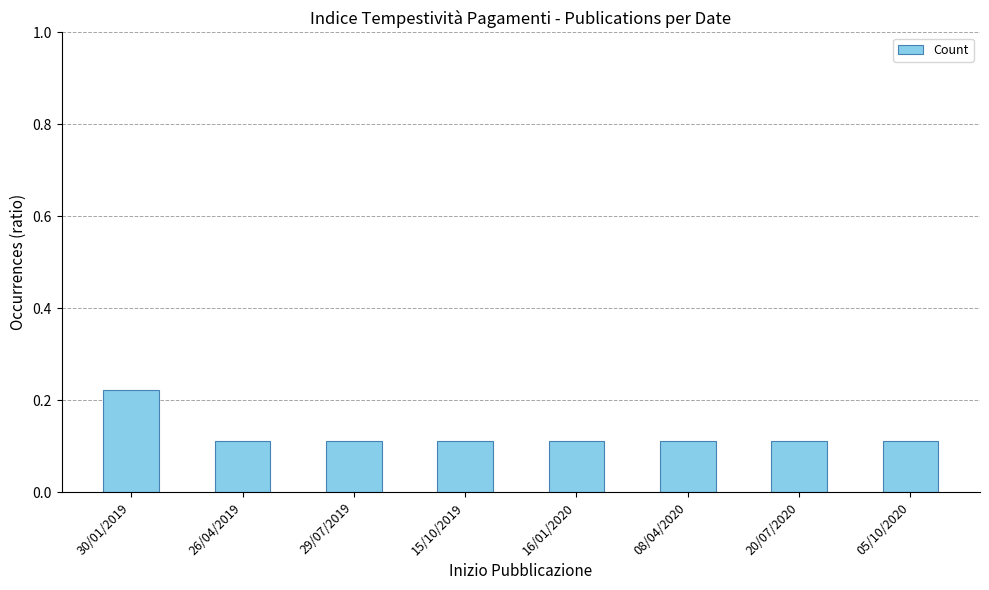

How many values are between 0 and 1?

8